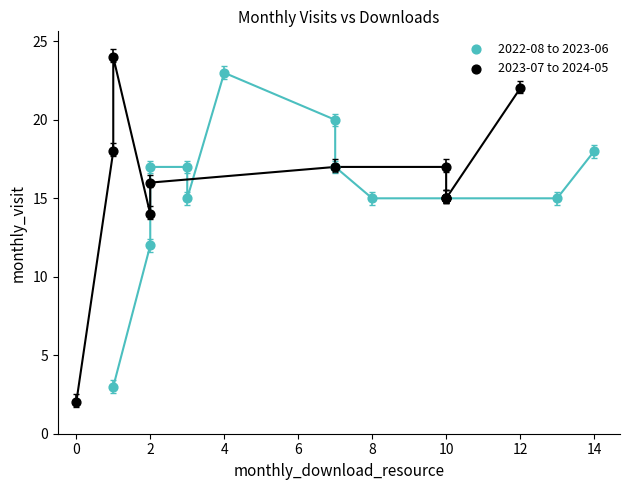

Which series reaches the minimum Y coordinate?

2023-07 to 2024-05